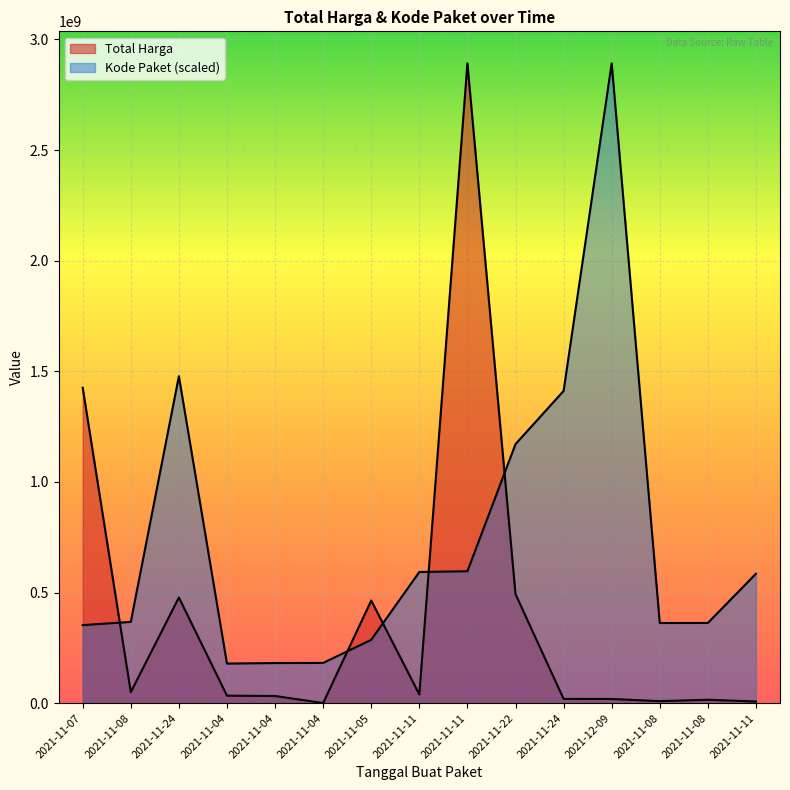

At which label does Kode Paket reach its minimum?

2021-11-04